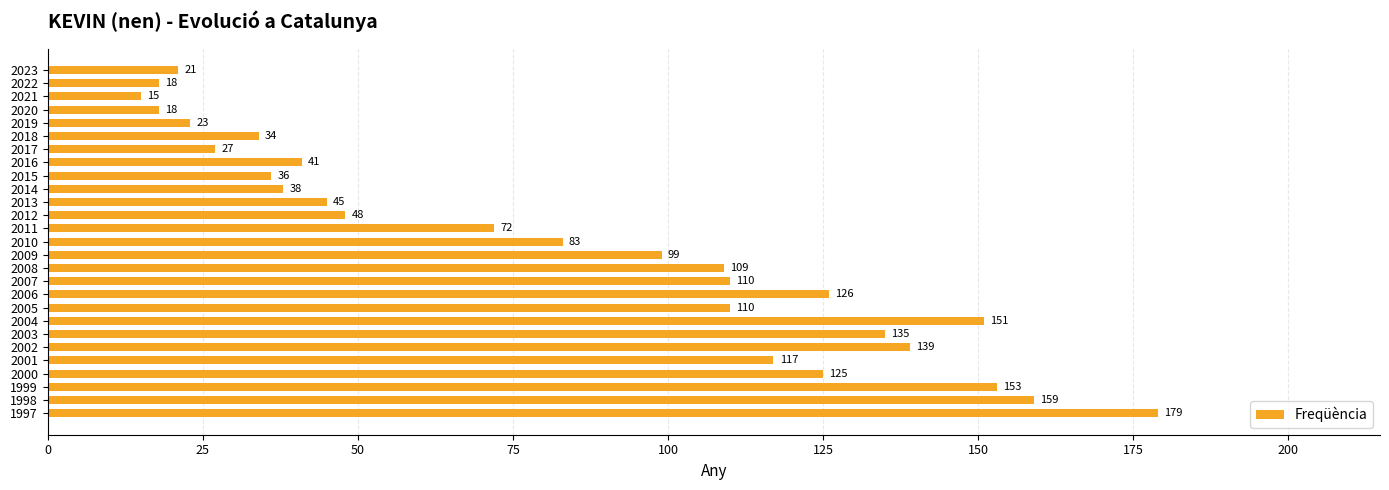

What is the sum of all values?

2231